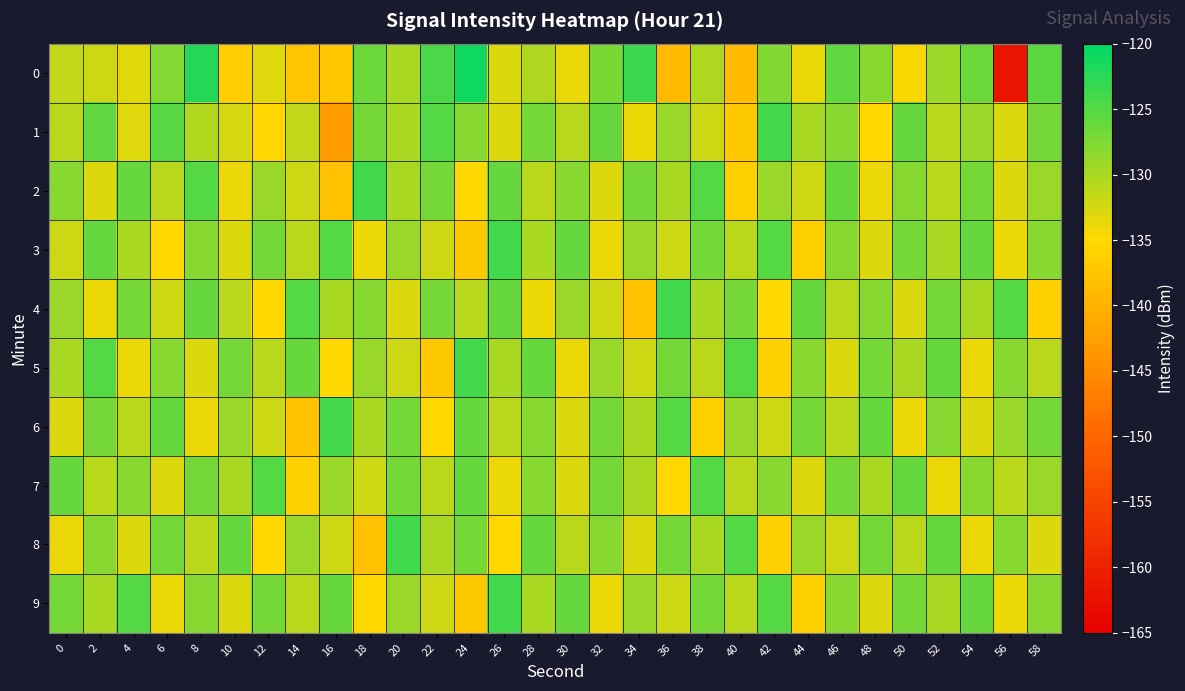

What is the spread (max minus min) of values at 34?

14.4